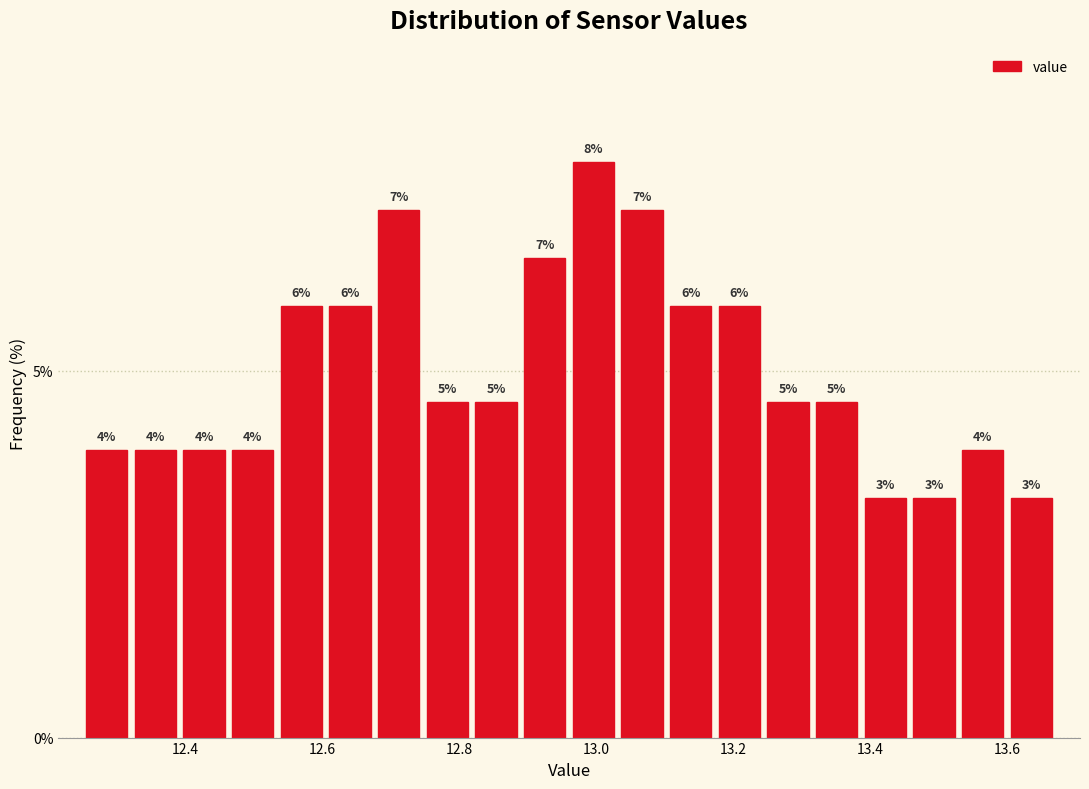

Around what value on the x-axis is the tallest bar? Give the approximate position of its centre, as read against the axis.

13.00